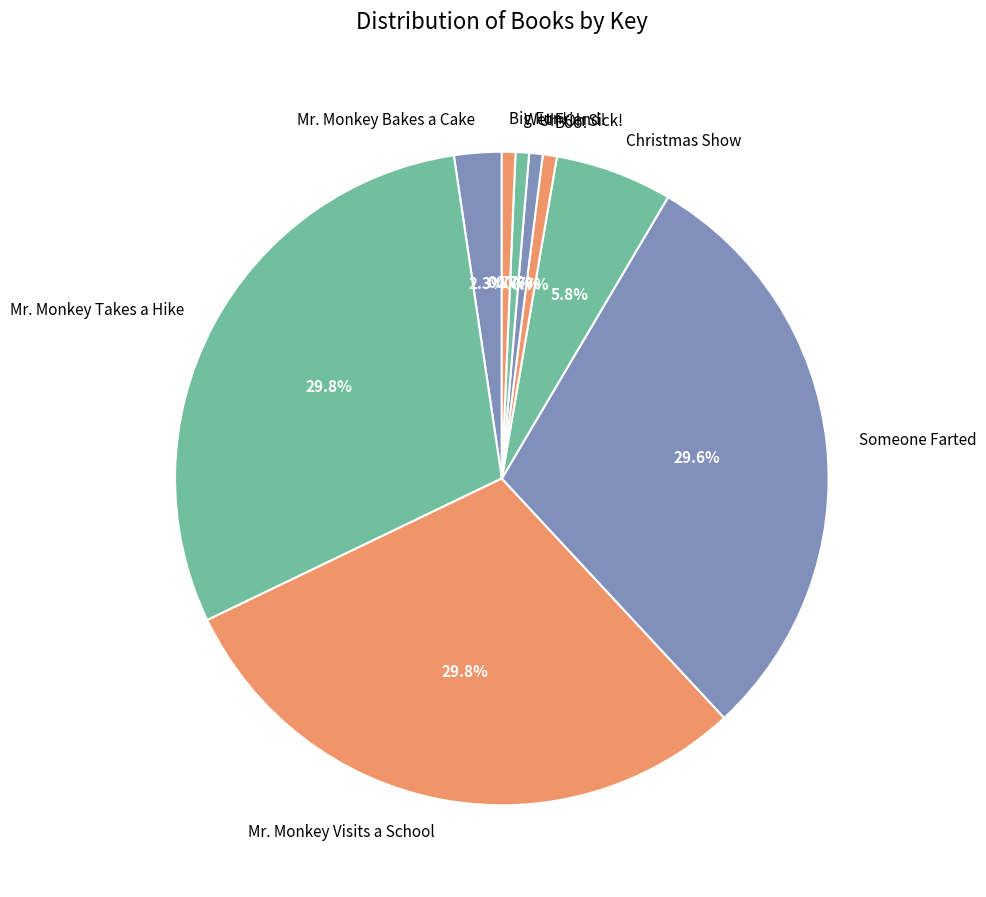

How much of the chart is everything except Wet Friend!?

99.3%